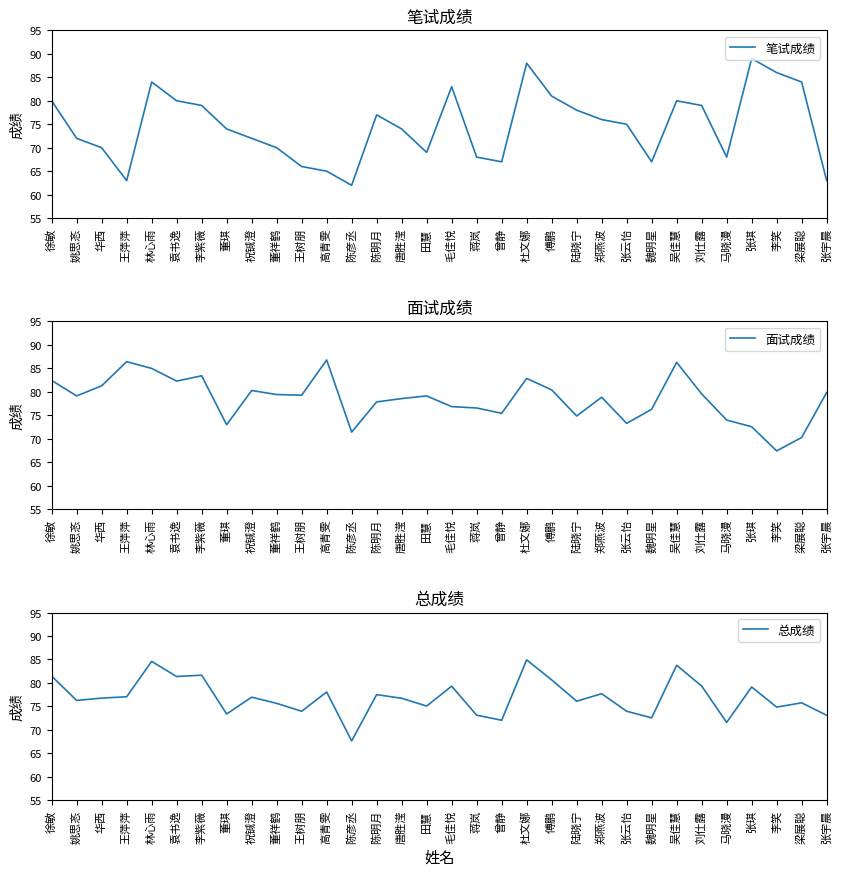

Reading left to right, list all the values displayed in this chart.

笔试成绩: 徐敏=80.0	姚思忞=72.0	华西=70.0	王萍萍=63.0	林心雨=84.0	袁书逸=80.0	李紫薇=79.0	董琪=74.0	祝铖澄=72.0	董祥鹤=70.0	王树朋=66.0	高青雯=65.0	陈彦丞=62.0	陈明月=77.0	唐胜滢=74.0	田慧=69.0	毛佳悦=83.0	蒋岚=68.0	曾静=67.0	杜文娜=88.0	傅鹏=81.0	陆晓宁=78.0	郑燕波=76.0	张云怡=75.0	魏明星=67.0	吴佳慧=80.0	刘仕露=79.0	马晓漫=68.0	张琪=89.0	李笑=86.0	梁展聪=84.0	张宇晨=63.0
面试成绩: 徐敏=82.4	姚思忞=79.1	华西=81.3	王萍萍=86.4	林心雨=85.0	袁书逸=82.3	李紫薇=83.4	董琪=73.0	祝铖澄=80.3	董祥鹤=79.4	王树朋=79.3	高青雯=86.8	陈彦丞=71.4	陈明月=77.9	唐胜滢=78.6	田慧=79.1	毛佳悦=76.9	蒋岚=76.6	曾静=75.4	杜文娜=82.9	傅鹏=80.4	陆晓宁=74.9	郑燕波=78.9	张云怡=73.3	魏明星=76.3	吴佳慧=86.3	刘仕露=79.6	马晓漫=74.0	张琪=72.6	李笑=67.4	梁展聪=70.3	张宇晨=79.9
总成绩: 徐敏=81.5	姚思忞=76.3	华西=76.8	王萍萍=77.1	林心雨=84.6	袁书逸=81.4	李紫薇=81.7	董琪=73.4	祝铖澄=77.0	董祥鹤=75.7	王树朋=74.0	高青雯=78.1	陈彦丞=67.7	陈明月=77.5	唐胜滢=76.7	田慧=75.1	毛佳悦=79.3	蒋岚=73.1	曾静=72.1	杜文娜=84.9	傅鹏=80.7	陆晓宁=76.1	郑燕波=77.7	张云怡=74.0	魏明星=72.6	吴佳慧=83.8	刘仕露=79.3	马晓漫=71.6	张琪=79.1	李笑=74.9	梁展聪=75.8	张宇晨=73.1